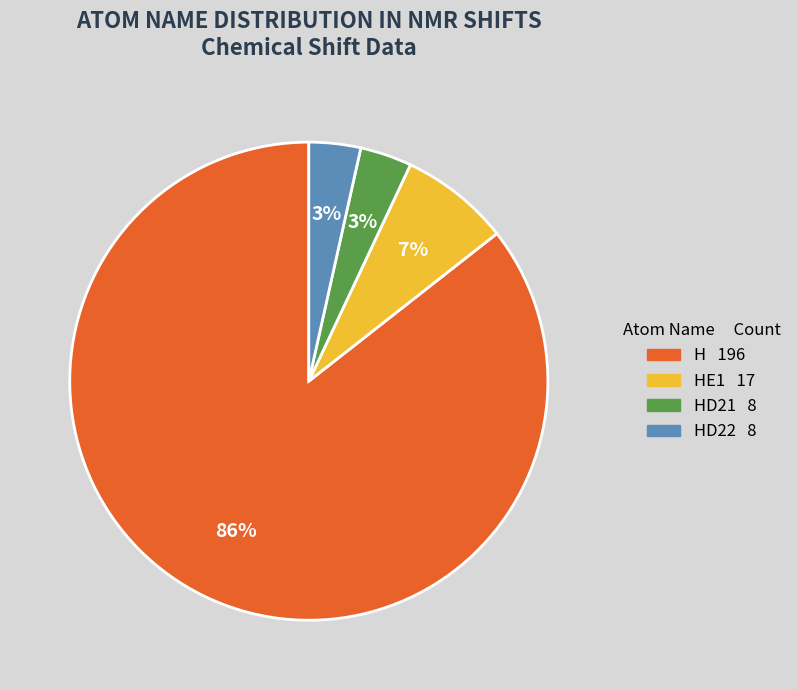

The H 196 slice represents 98% of the pie. True or false?

False